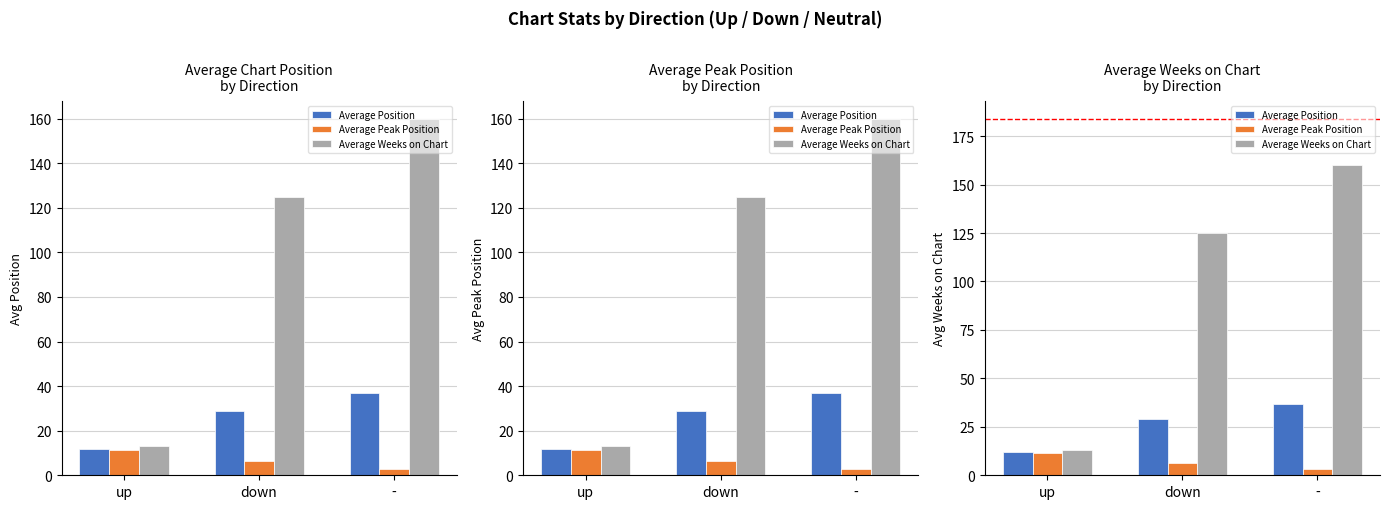

Read the Average Position value at down.

28.8